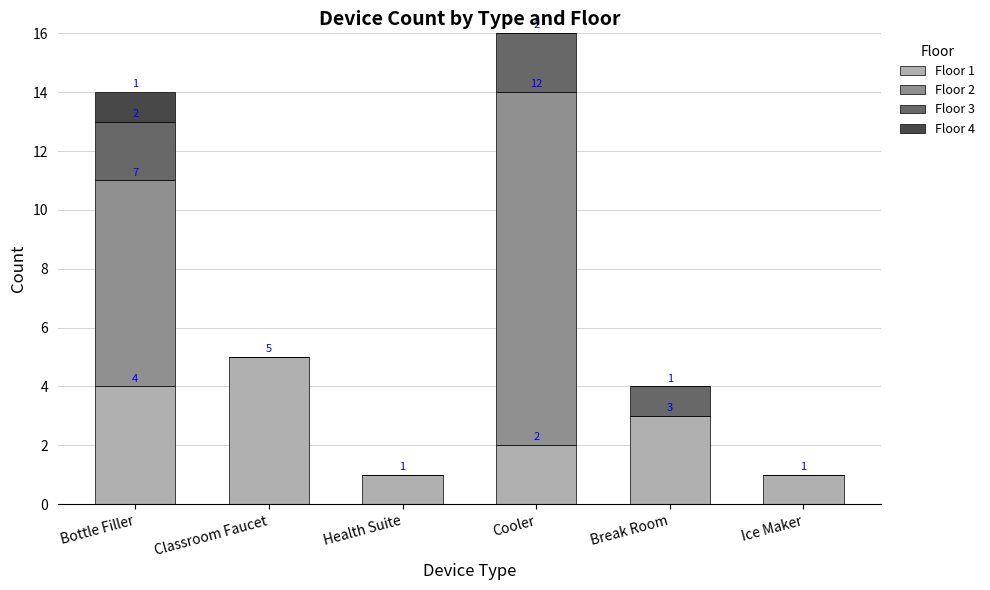

Reading left to right, list the values for the Floor 1 series.

Bottle Filler=4	Classroom Faucet=5	Health Suite=1	Cooler=2	Break Room=3	Ice Maker=1